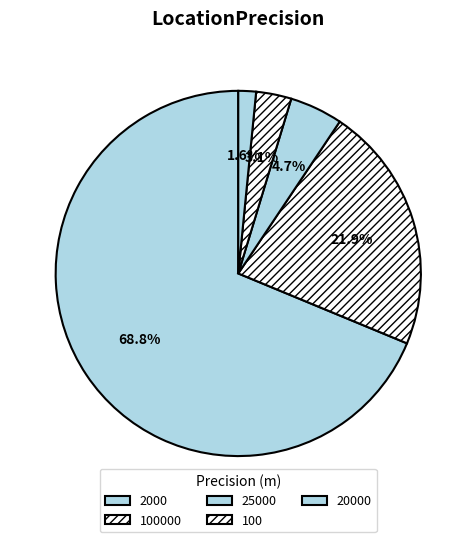

What is the majority slice?

2000